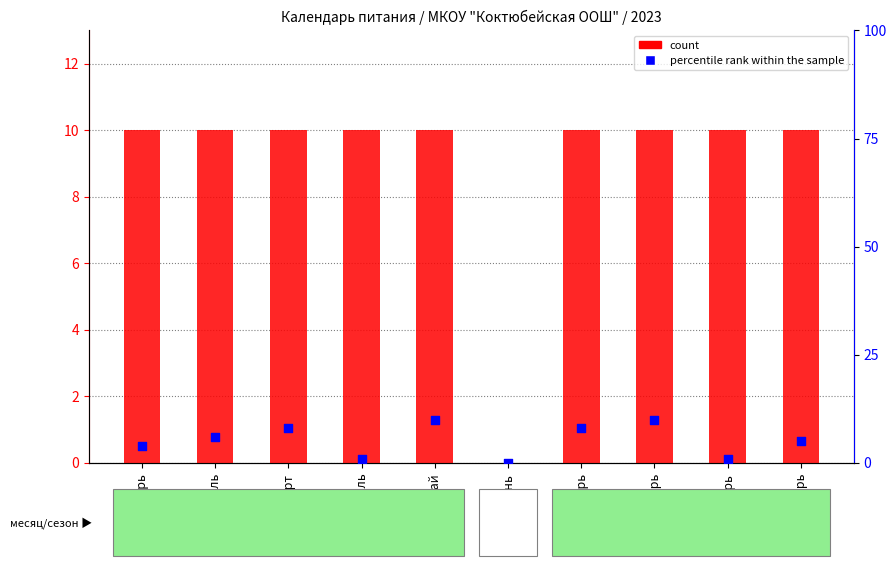

Which series contains the lowest Y value?

count